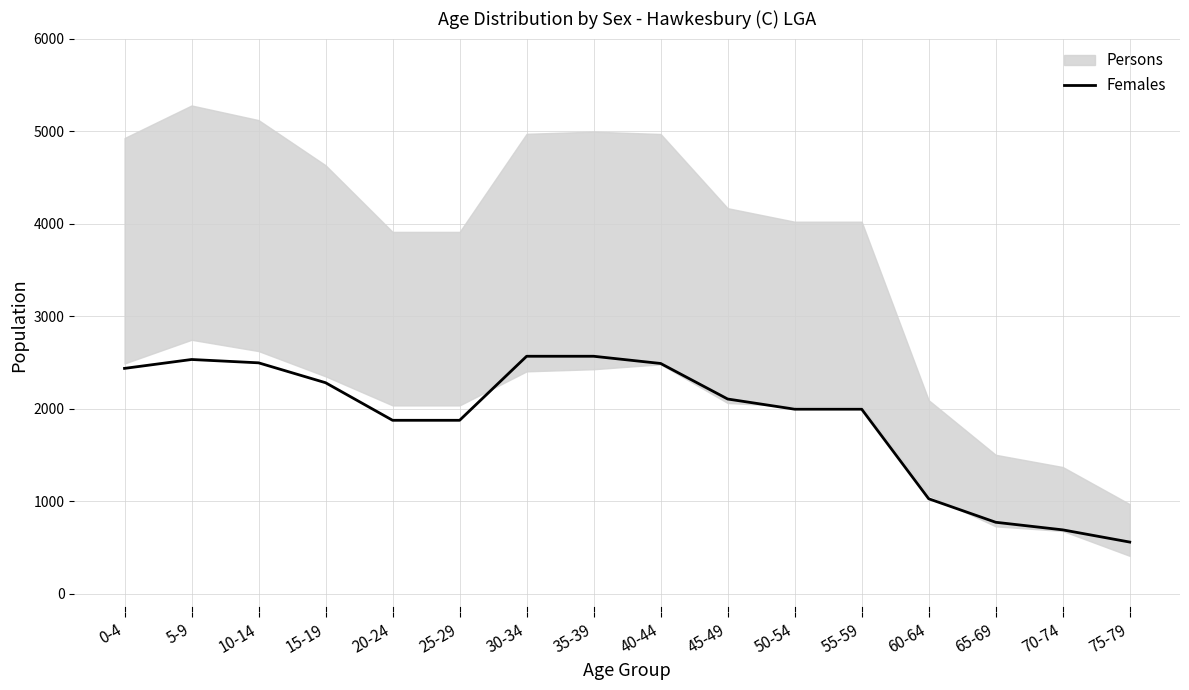

Rank the categories by value from highest to lowest.

30-34, 35-39, 5-9, 10-14, 40-44, 0-4, 15-19, 45-49, 50-54, 55-59, 20-24, 25-29, 60-64, 65-69, 70-74, 75-79